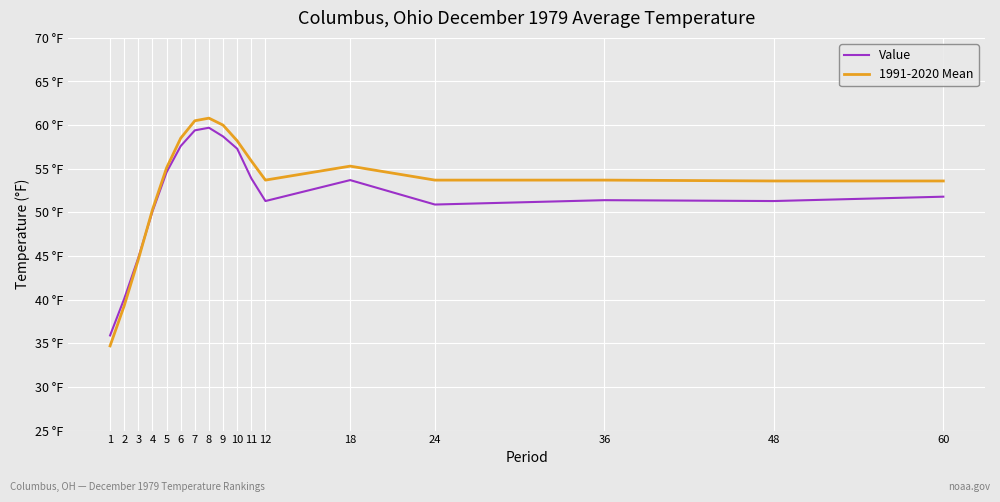

The 1991-2020 Mean series shows 37.7 at 6. True or false?

False